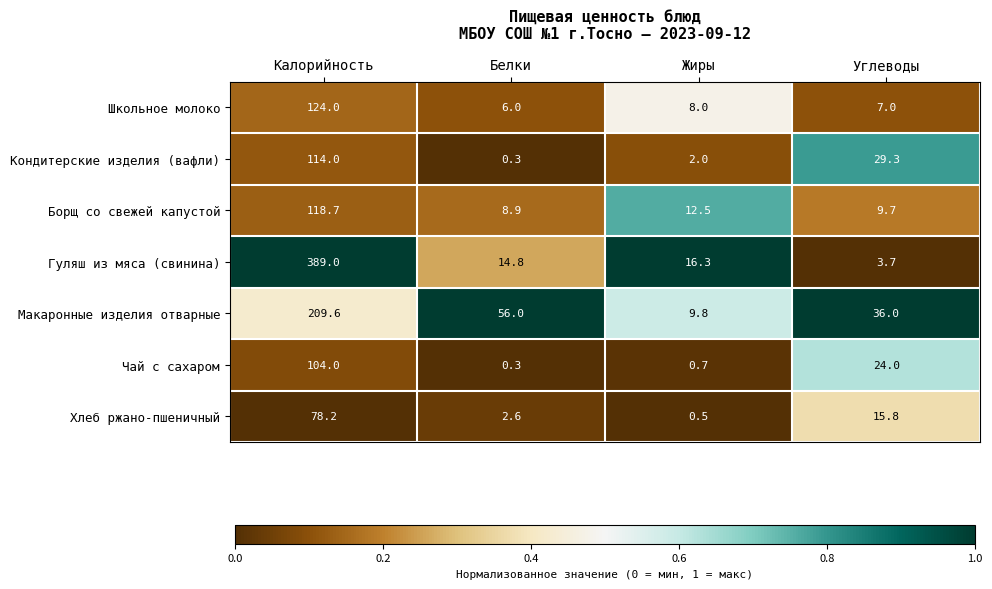

Which category has the highest value across all series?

Калорийность